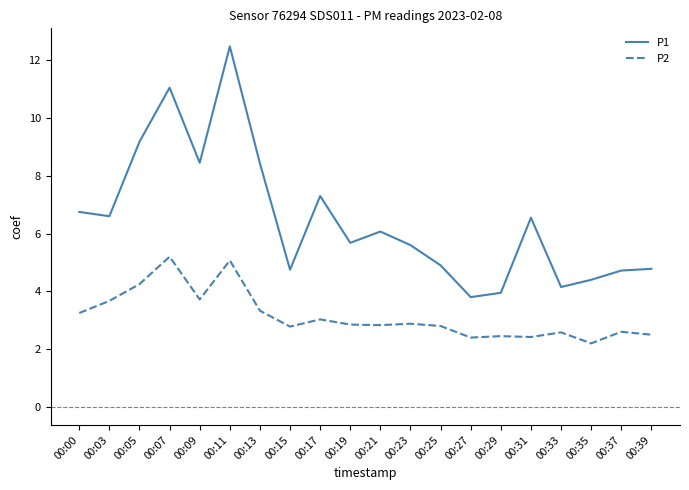

What is the difference between the highest and lowest values at 00:33?

1.6